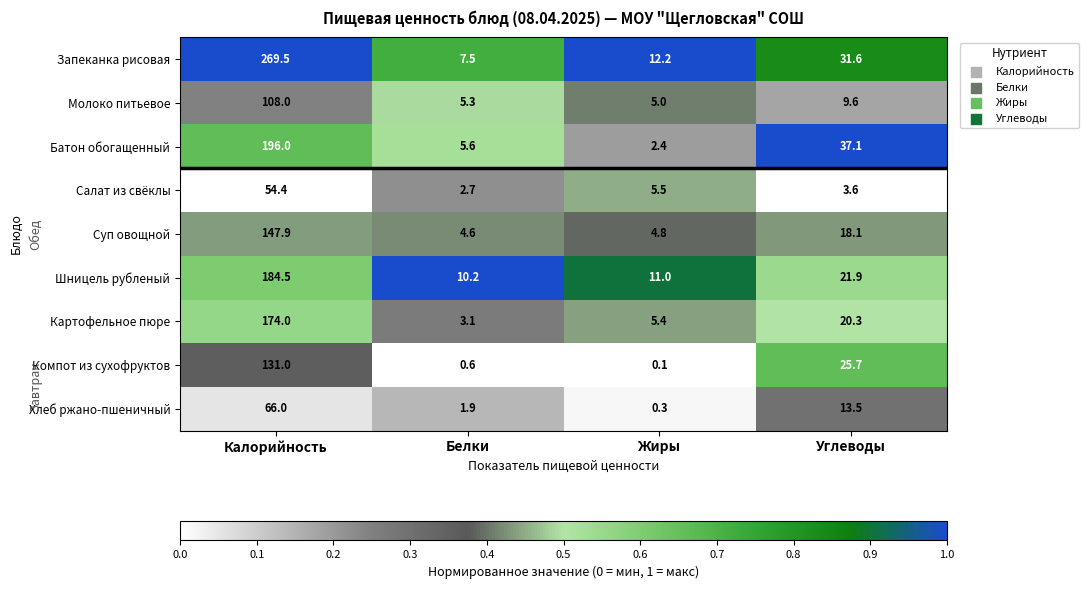

At how many categories does at least one series exceed 0?

4